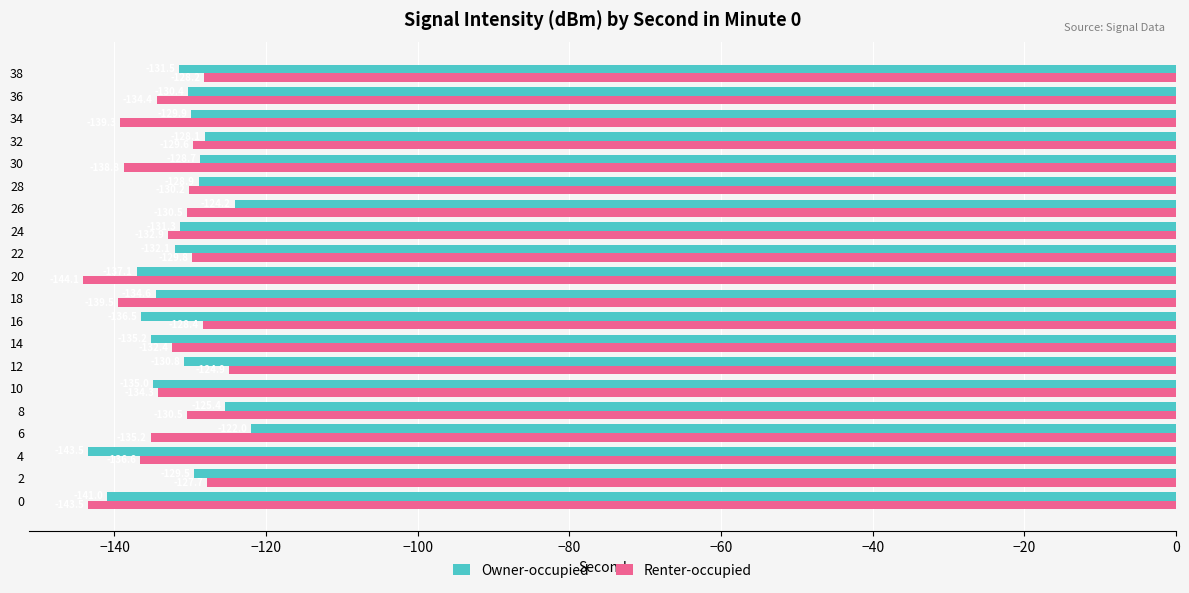

Which series has the largest total across all categories?

Owner-occupied